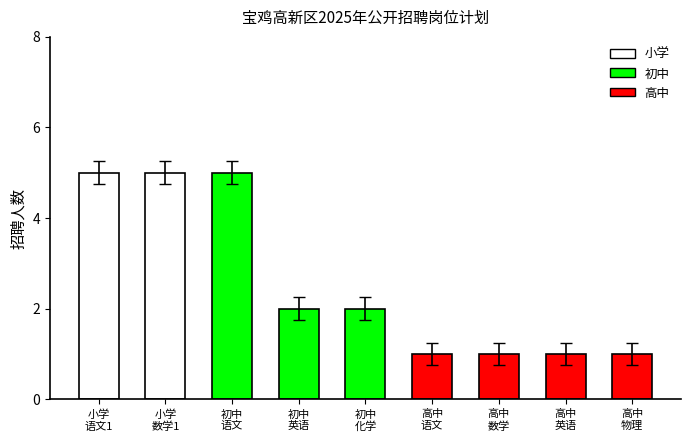

What is the difference between the second highest and second lowest values?

4